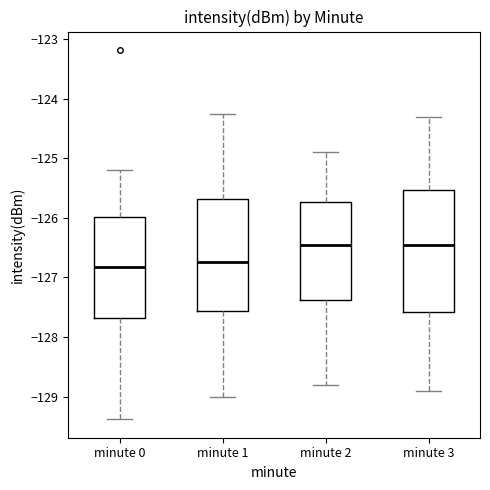

Which box is the tallest, from its lower edge to its upper edge?

minute 3